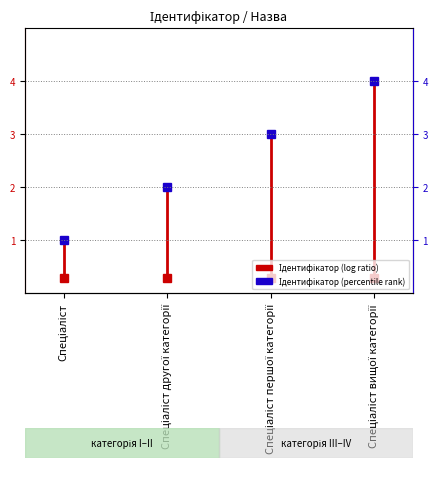

At which label is the value closest to 2?

Спеціаліст другої категорії